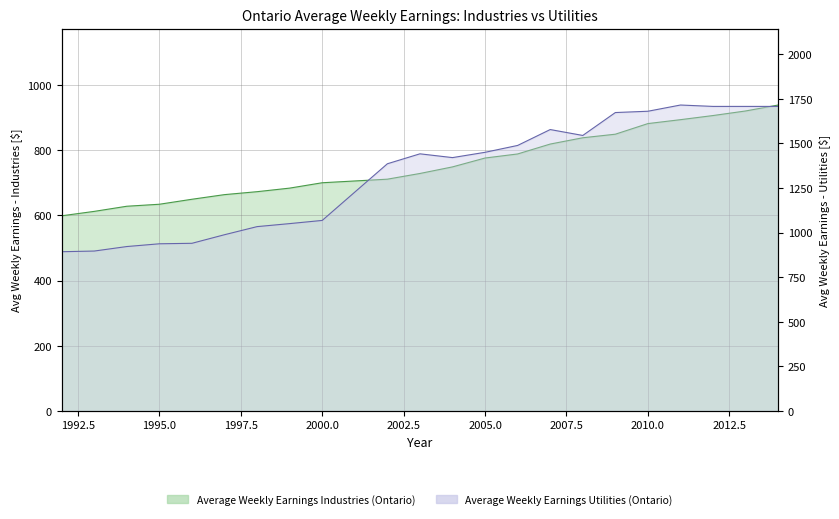

Is the value of Average Weekly Earnings Industries (Ontario) at 1997 greater than the value of Average Weekly Earnings Utilities (Ontario) at 2012?

No